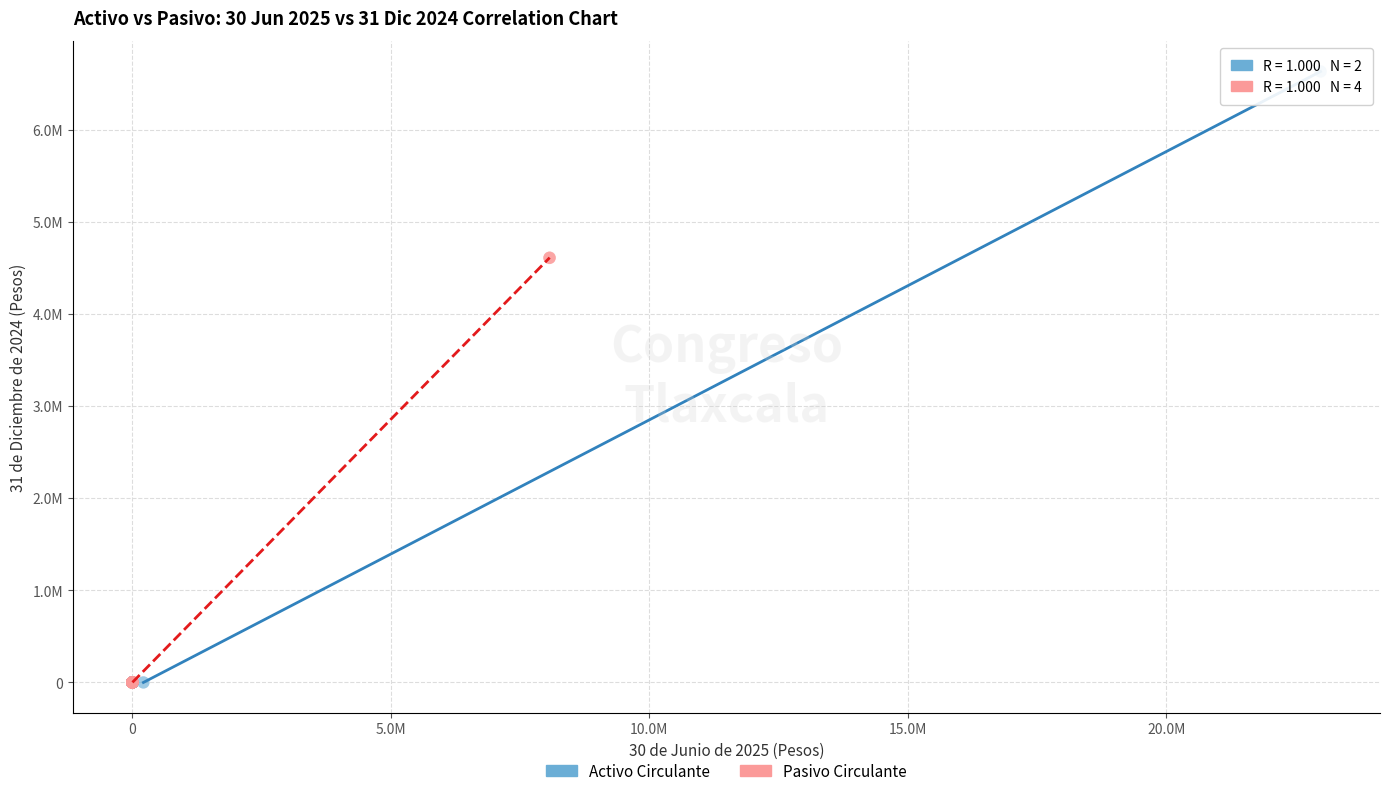

Which series contains the highest Y value?

Activo Circulante